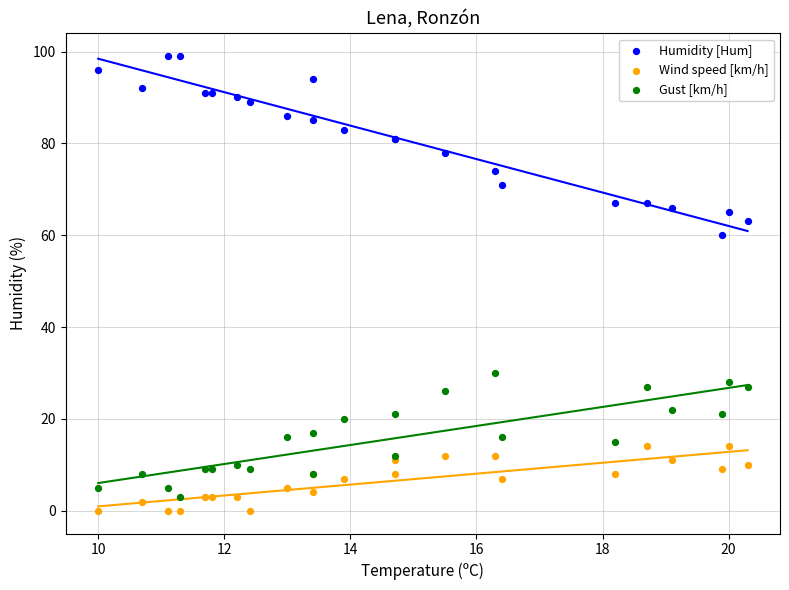

Across all series, what Y value is closest to 49?

60